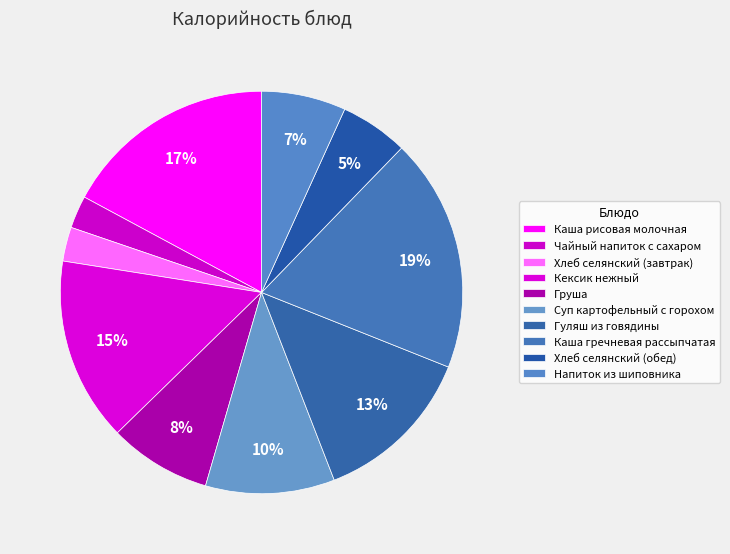

Rank the categories by value from highest to lowest.

Каша гречневая рассыпчатая, Каша рисовая молочная, Кексик нежный, Гуляш из говядины, Суп картофельный с горохом, Груша, Напиток из шиповника, Хлеб селянский (обед), Хлеб селянский (завтрак), Чайный напиток с сахаром